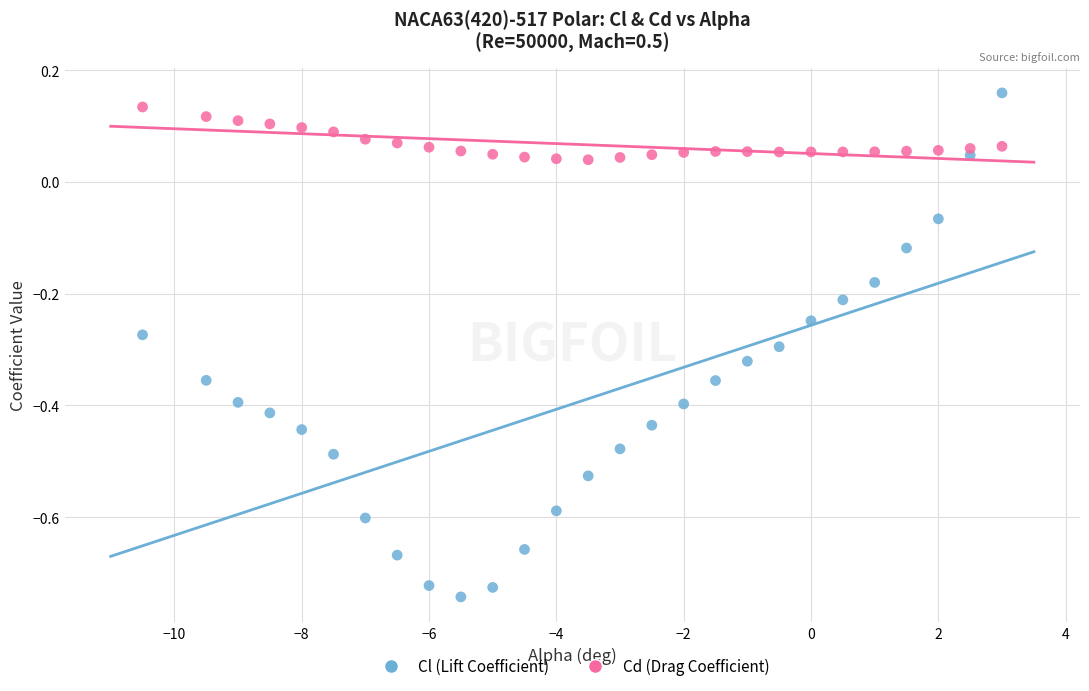

Which series contains the highest Y value?

Cl (Lift Coefficient)